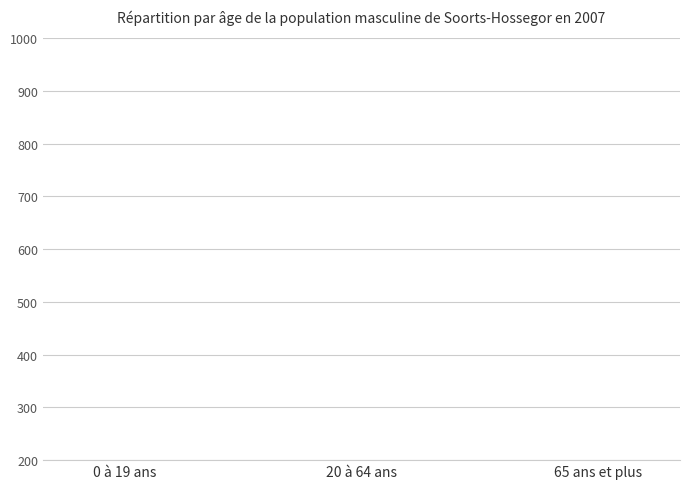

What value does the data have at 65 ans et plus?

64.4